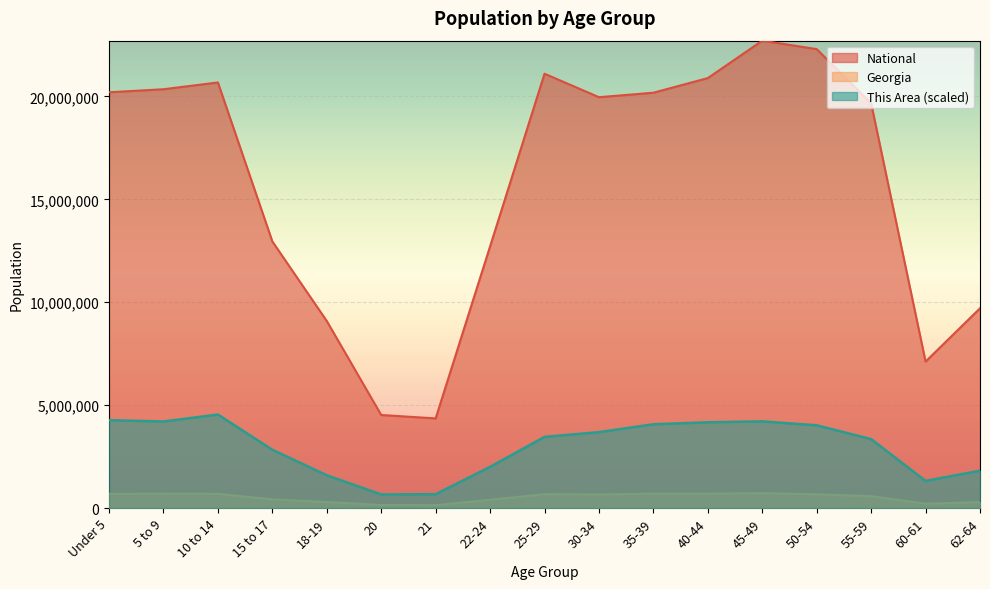

In Georgia, how many points are higher than both neighbors (excluding endpoints)?

3